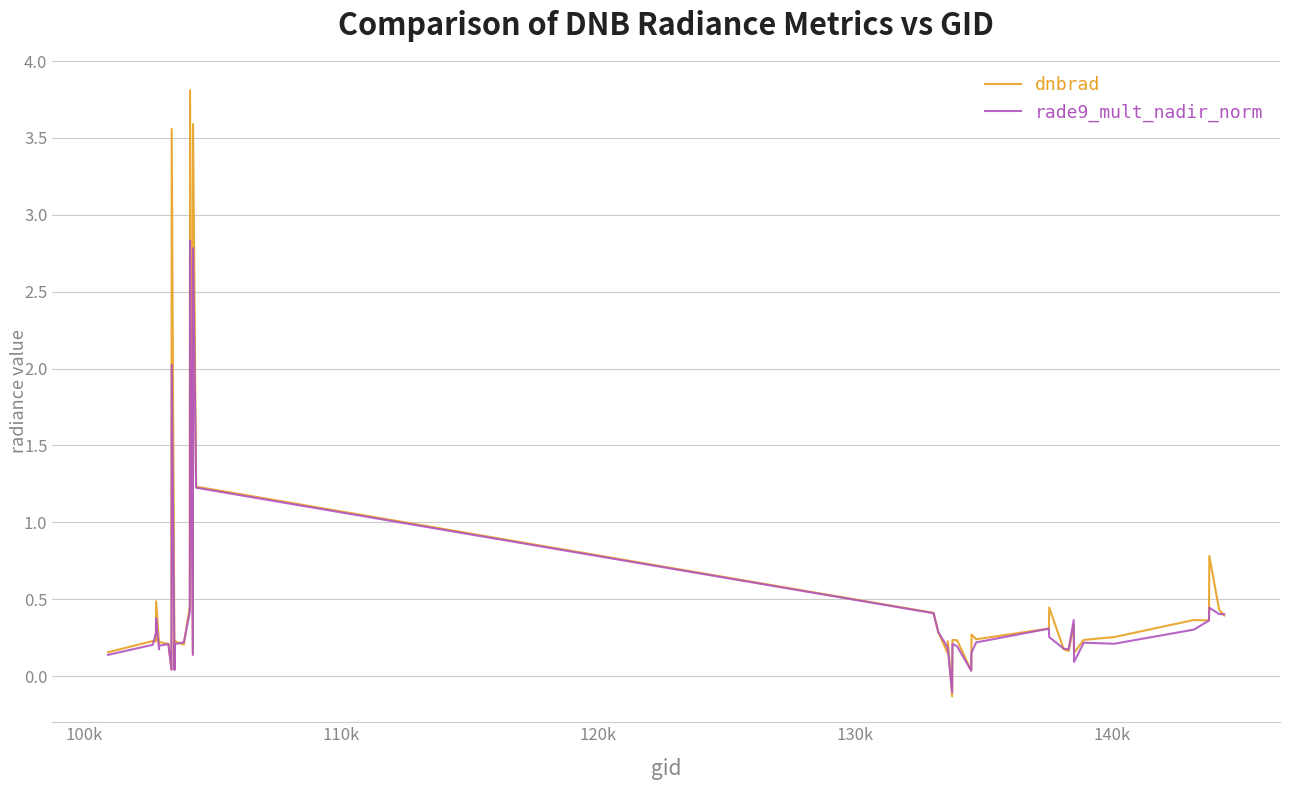

Rank the series by their maximum value, from lowest to highest.

rade9_mult_nadir_norm, dnbrad